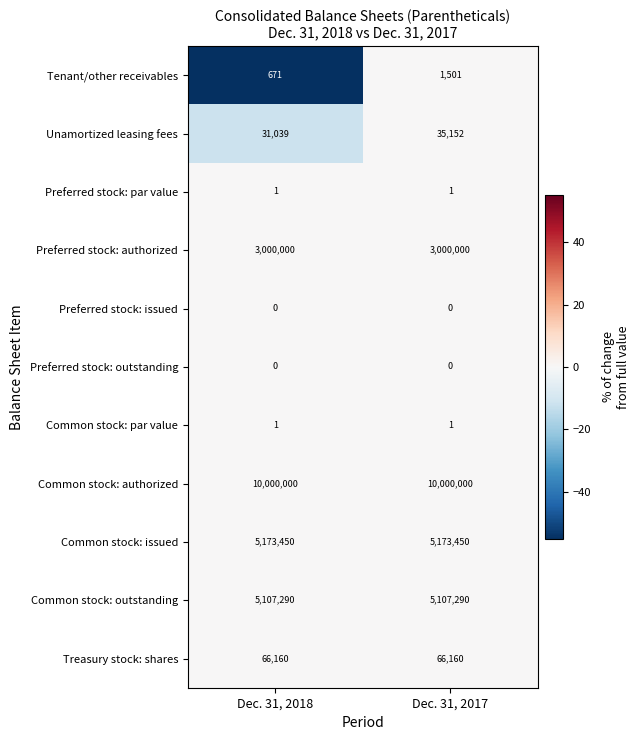

Reading right to left, transcribe all the data shown in this chart.

Tenant/other receivables: 1501	671
Unamortized leasing fees: 35152	31039
Preferred stock: par value: 1	1
Preferred stock: authorized: 3000000	3000000
Preferred stock: issued: 0	0
Preferred stock: outstanding: 0	0
Common stock: par value: 1	1
Common stock: authorized: 10000000	10000000
Common stock: issued: 5173450	5173450
Common stock: outstanding: 5107290	5107290
Treasury stock: shares: 66160	66160